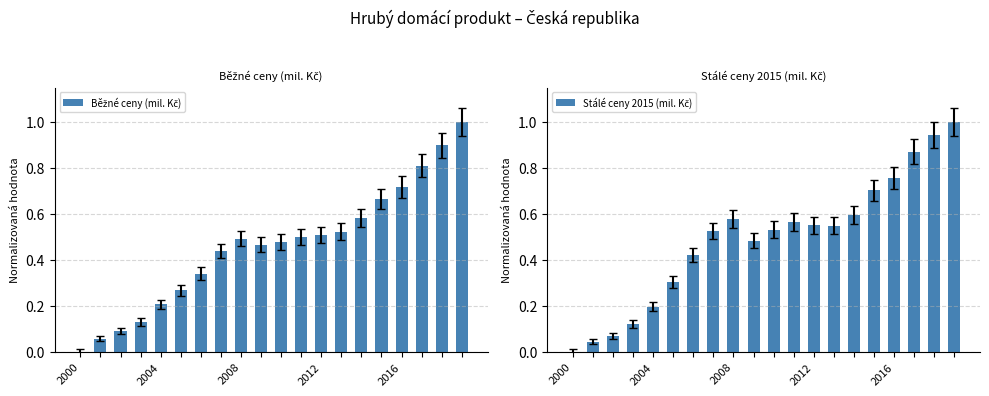

The value of Běžné ceny (mil. Kč) at 19 is 1.0. True or false?

True